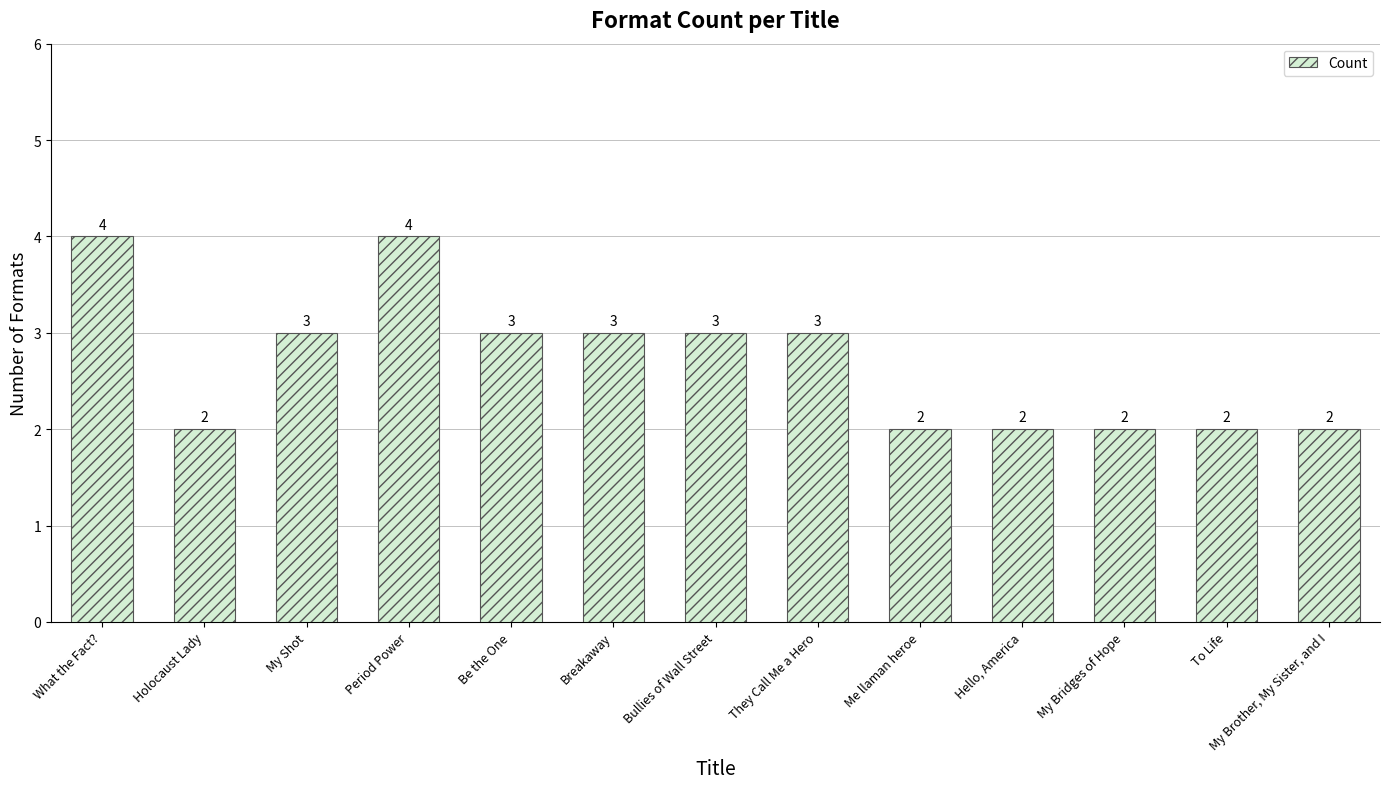

What is the ratio of the value at Be the One to the value at My Brother, My Sister, and I?

1.5